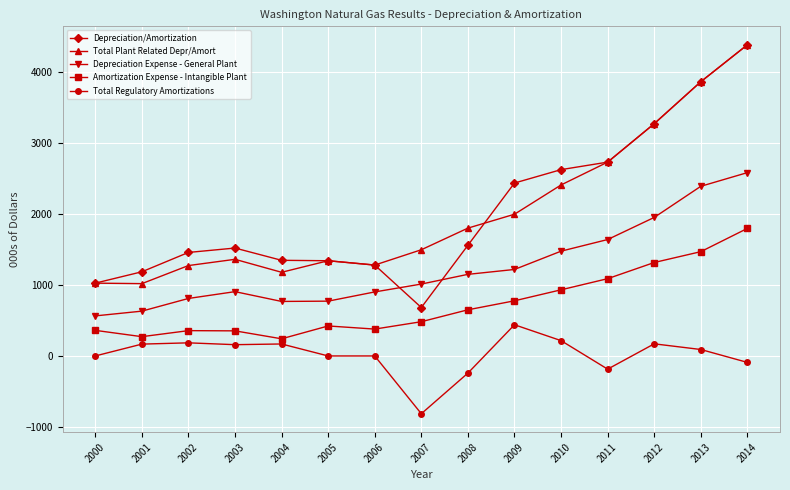

What is the lowest value of the Total Regulatory Amortizations series?

-815